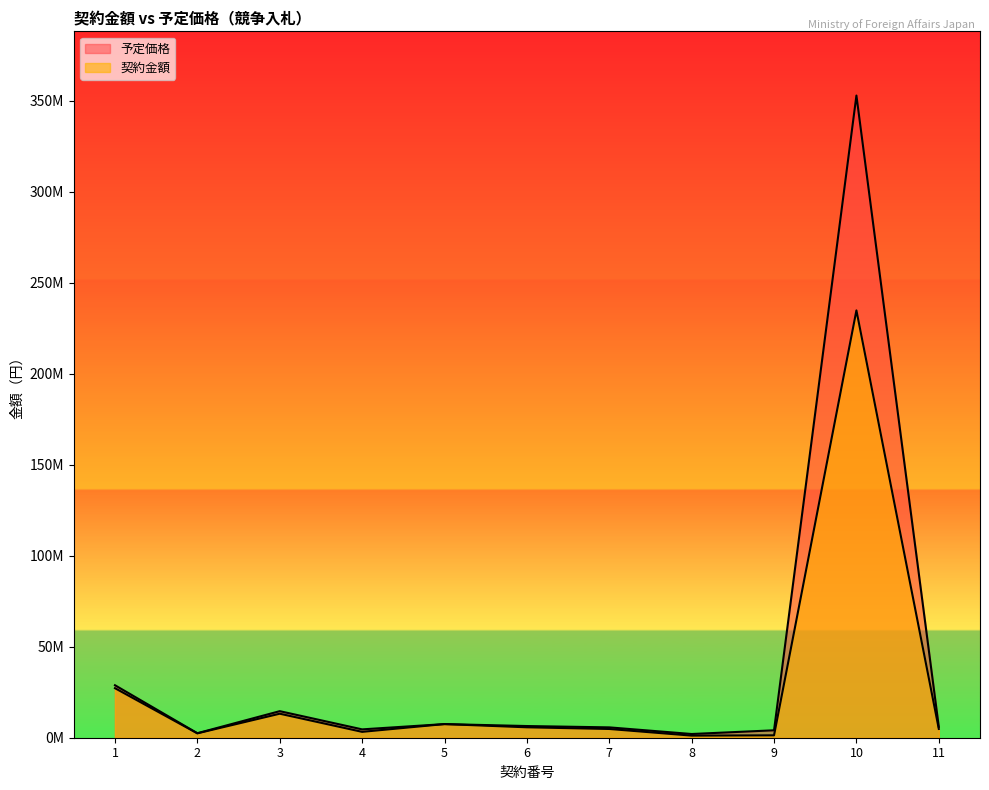

What is the total value across all series at 8?

3201080